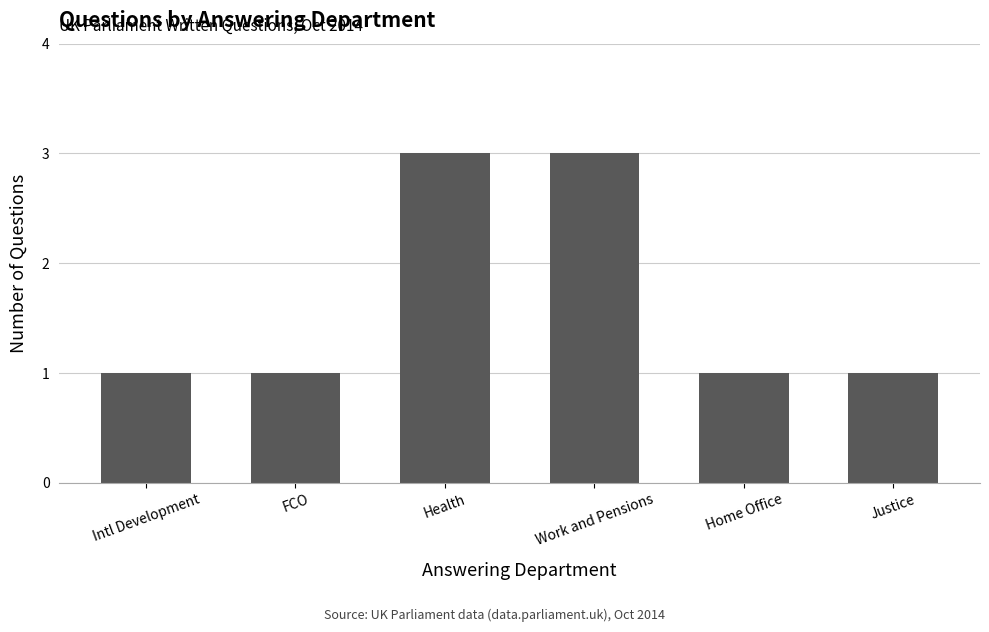

What position from the right is Health?

4